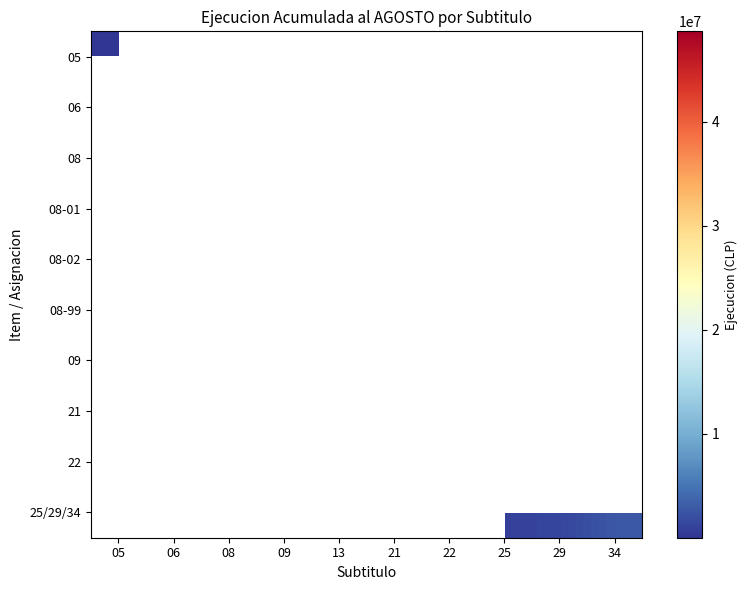

List the labels in order of 09 value, largest first.

05, 06, 08, 09, 13, 21, 22, 25, 29, 34